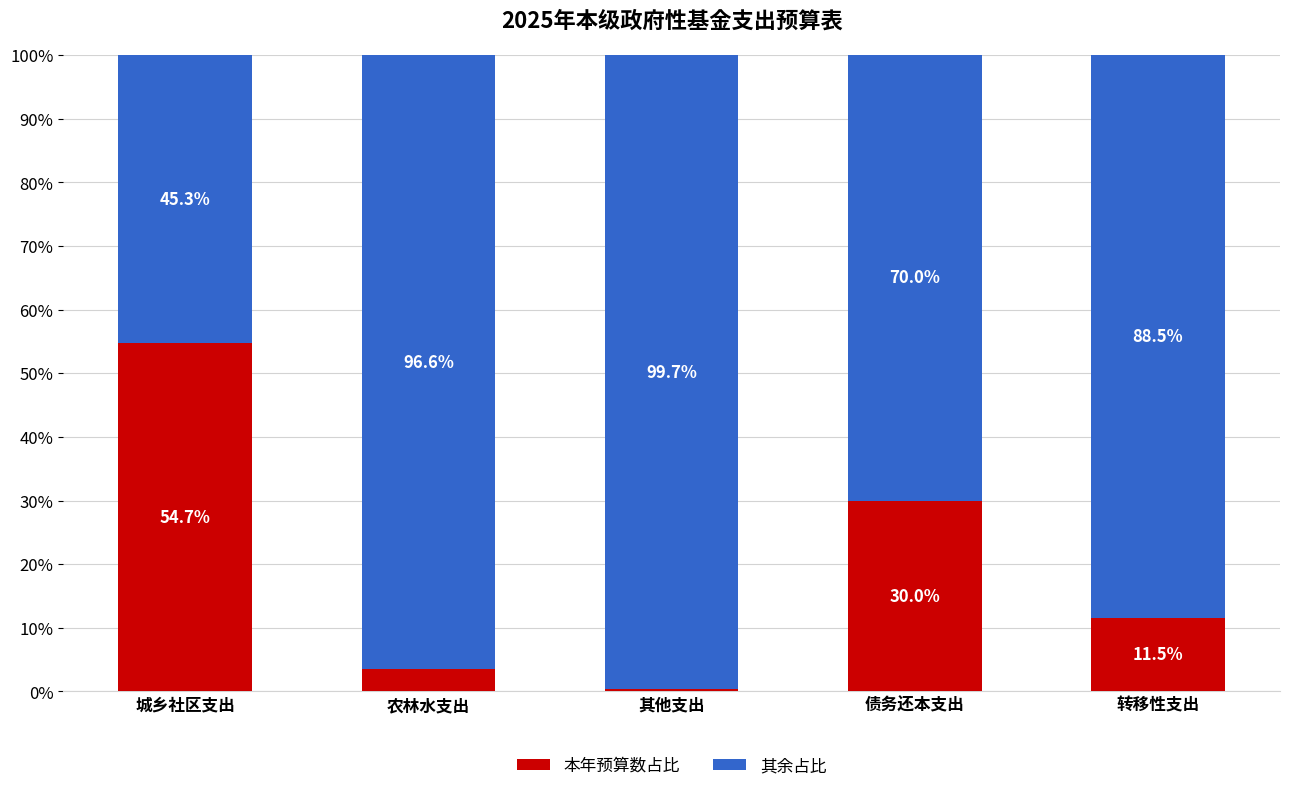

Which category has the lowest value in the 本年预算数占比 series?

其他支出